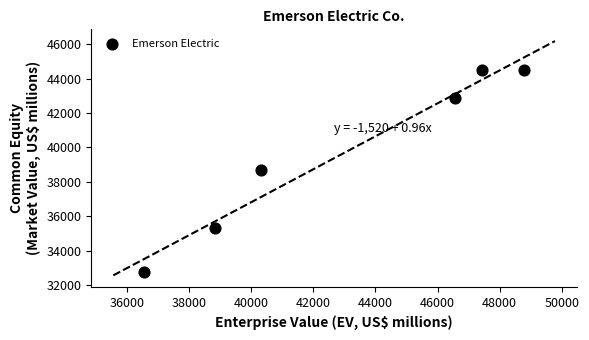

What is the average X value?

43086